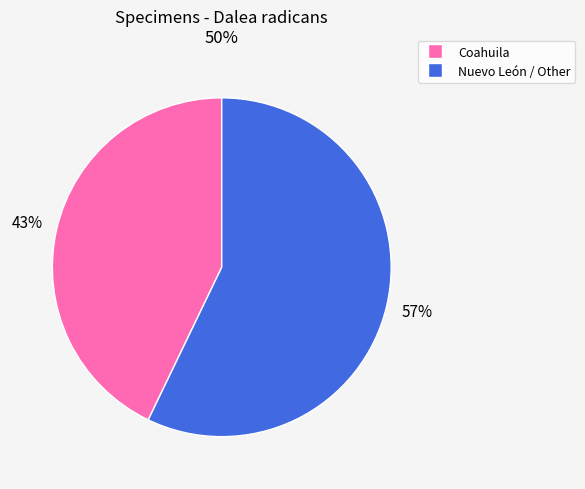

To the nearest percent, what is the difference between the Nuevo León / Other and Coahuila slice percentages?

14%